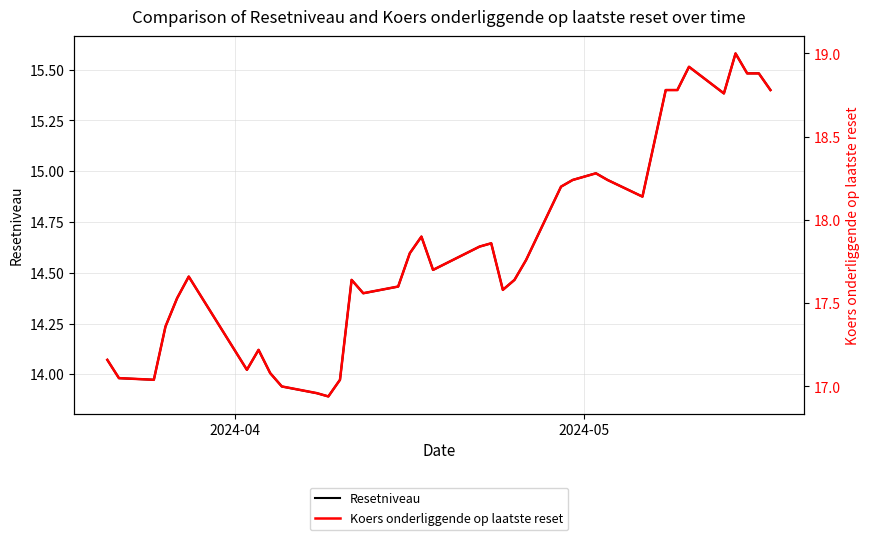

True or false: Resetniveau and Koers onderliggende op laatste reset intersect in this chart.

False